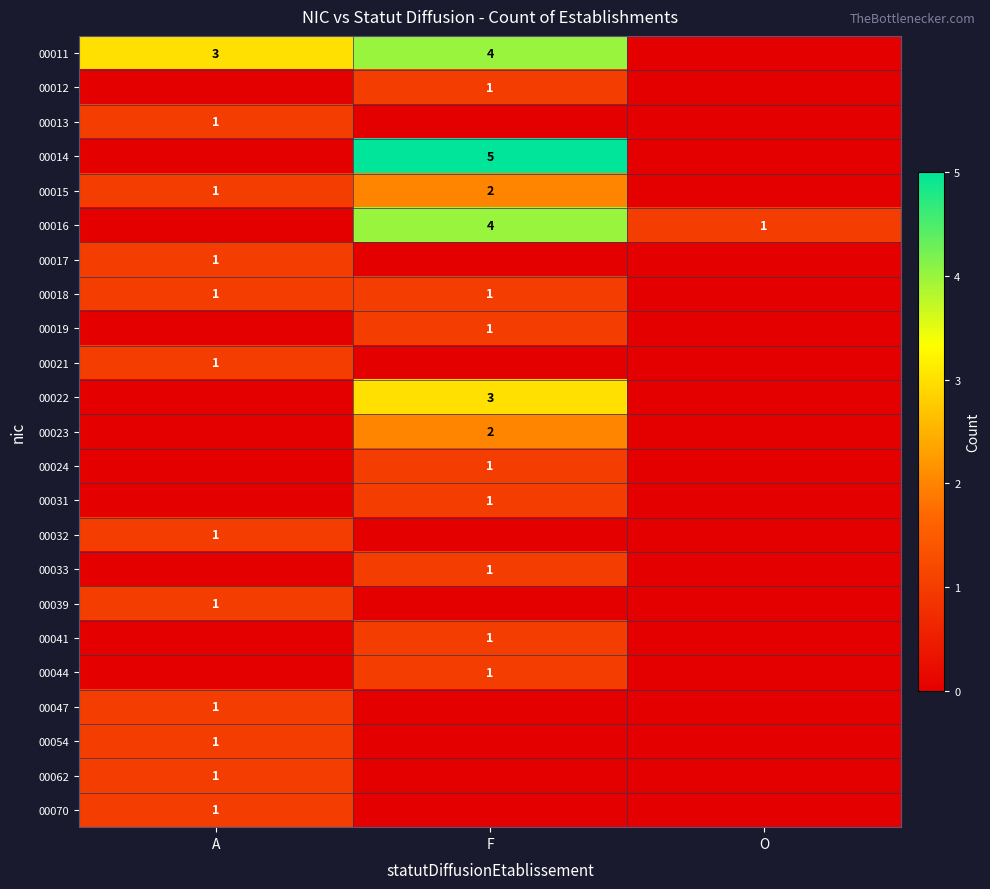

Is it true that 00047 equals 2 at A?

False